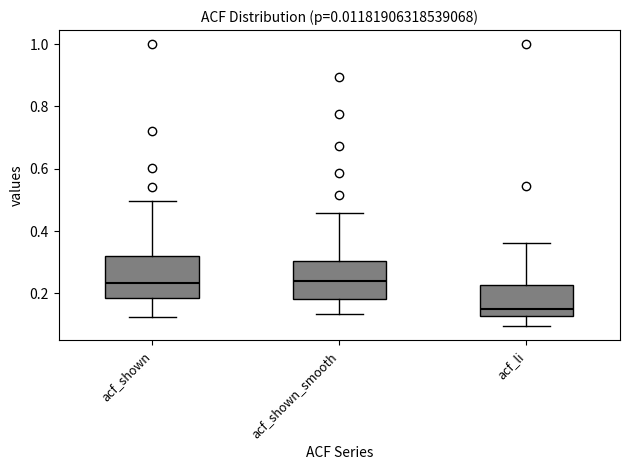

Reading left to right, transcribe this box plot: for each box, give where its median line is, the range the box spans, and where its two whiskers end, as read against the y-axis. The values are not printed on the chart, so give them approximately, as read against the axis.

acf_shown: median 0.24, box 0.18 to 0.32, whiskers 0.12 to 0.50
acf_shown_smooth: median 0.24, box 0.18 to 0.30, whiskers 0.14 to 0.46
acf_li: median 0.16, box 0.12 to 0.22, whiskers 0.10 to 0.36